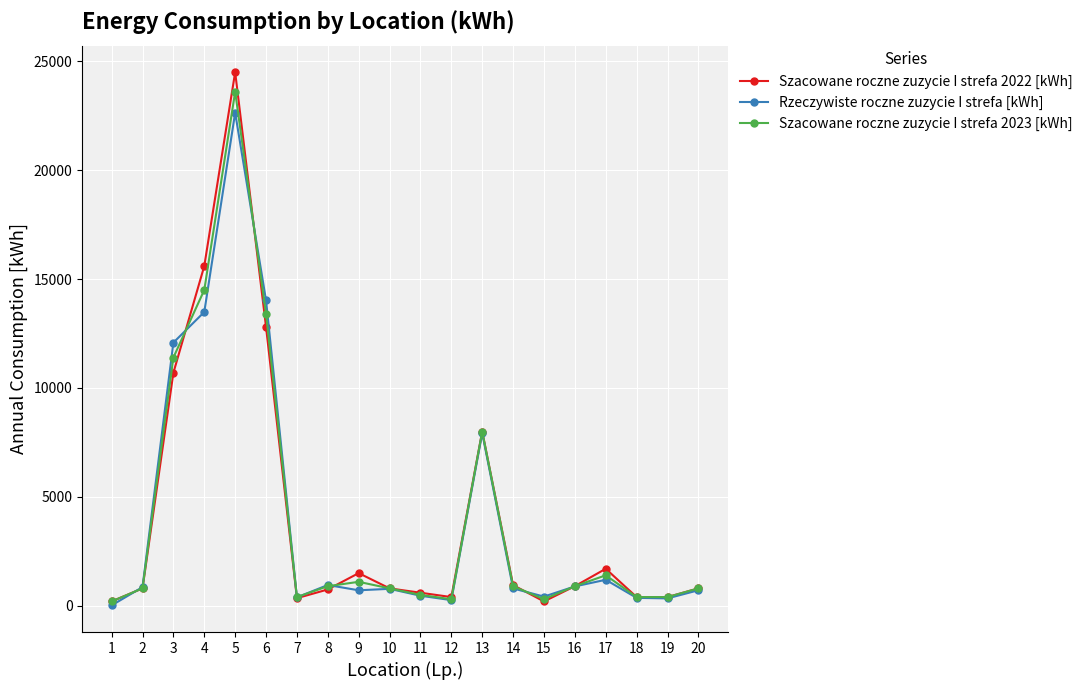

At which category is the sum across all series the highest?

5